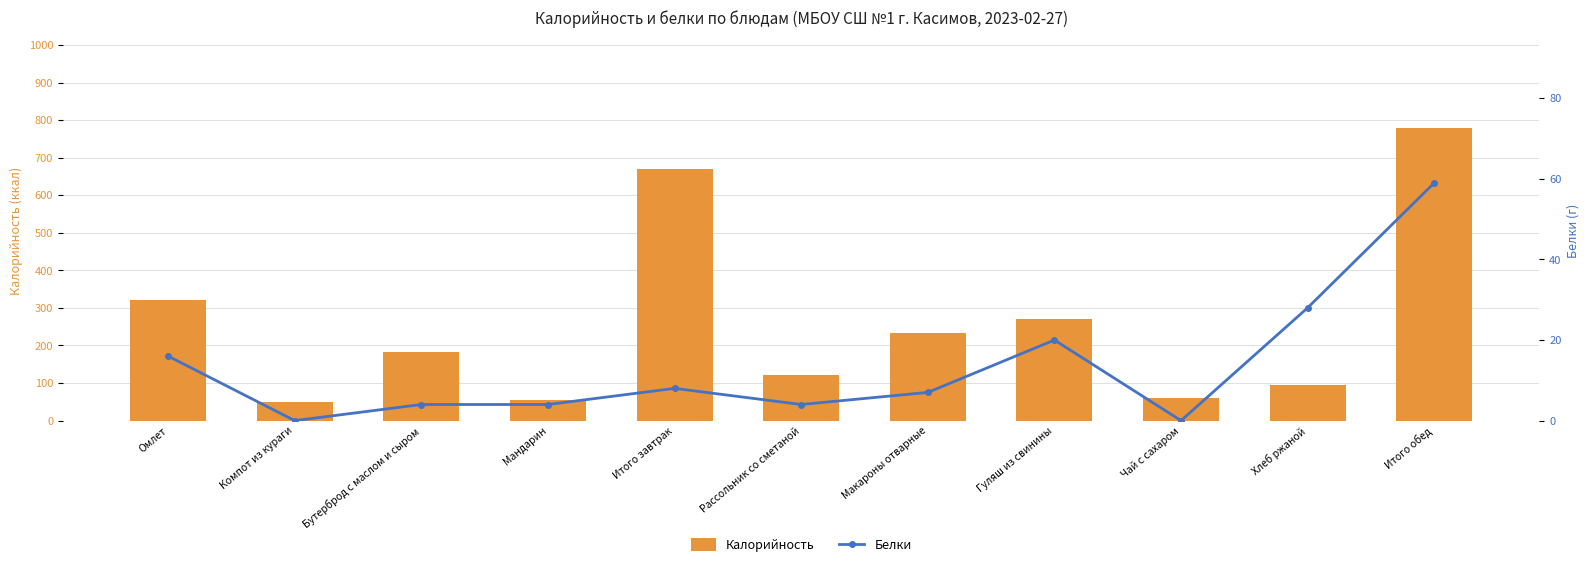

Which has a higher value, Макароны отварные or Хлеб ржаной?

Макароны отварные